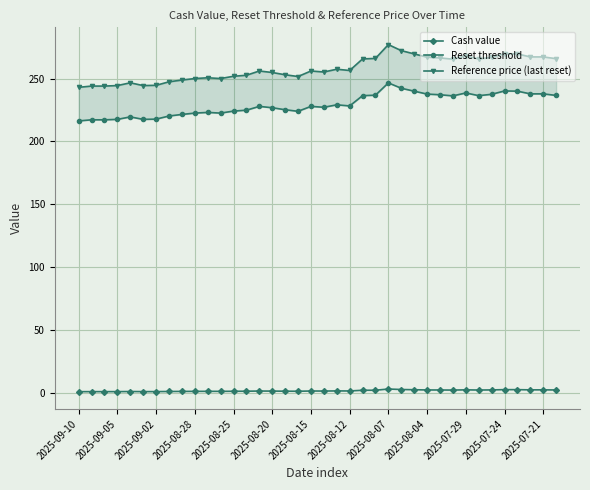

How many values in the Reference price (last reset) series exceed 256?

18